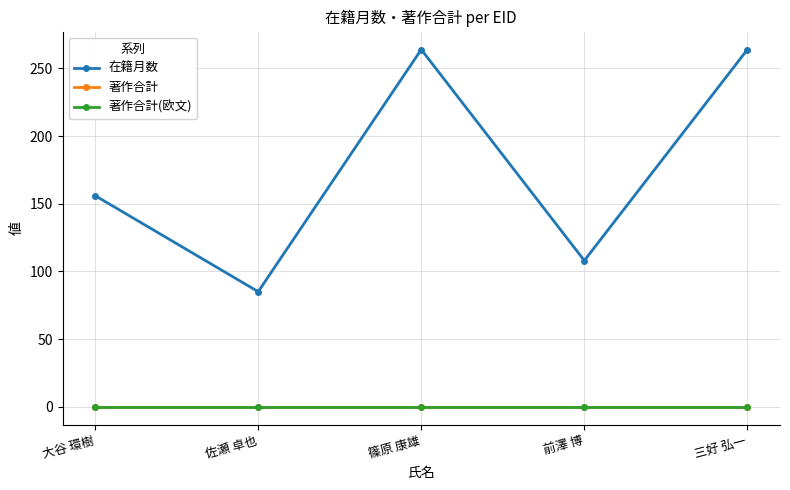

Reading right to left, extract all data points from this chart.

在籍月数: 三好 弘一=264	前澤 博=108	篠原 康雄=264	佐瀬 卓也=85	大谷 環樹=156
著作合計: 三好 弘一=0	前澤 博=0	篠原 康雄=0	佐瀬 卓也=0	大谷 環樹=0
著作合計(欧文): 三好 弘一=0	前澤 博=0	篠原 康雄=0	佐瀬 卓也=0	大谷 環樹=0